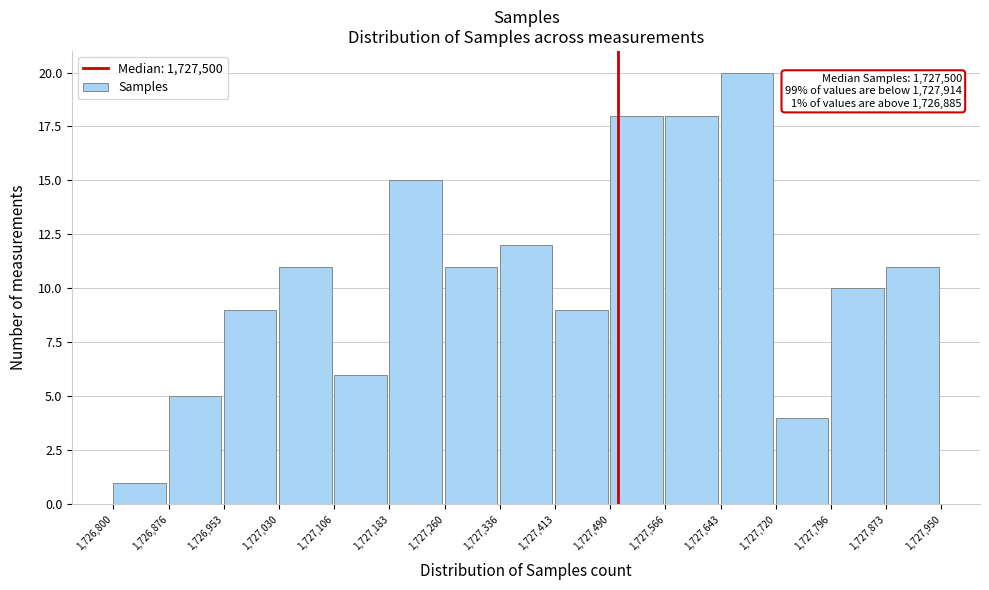

Over which range of the x-axis is the bar tallest?

1,727,643 to 1,727,720